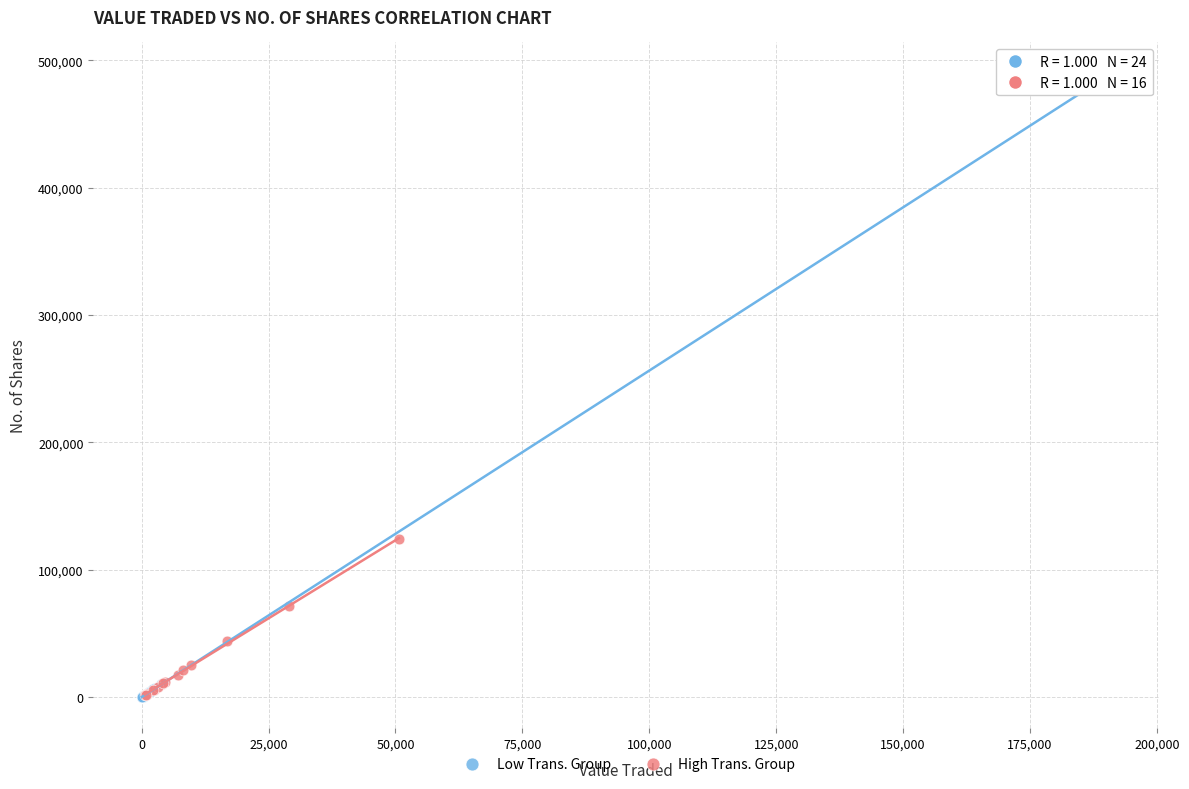

What are all the series names shown in the legend?

Low Trans. Group, High Trans. Group